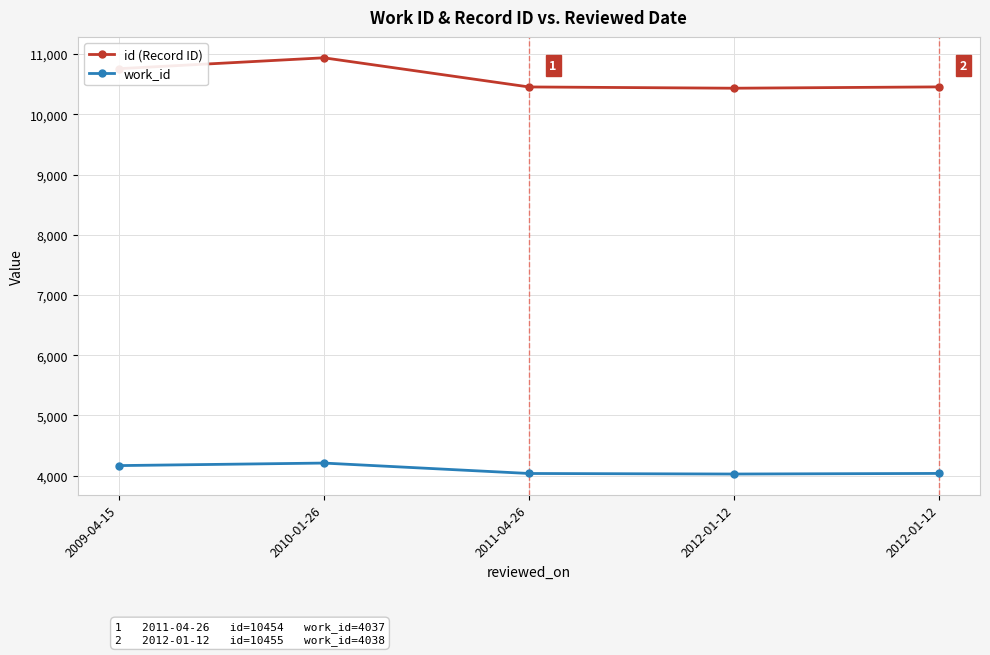

What is the sum of the work_id values at 2012-01-12 and 2012-01-12?

8066